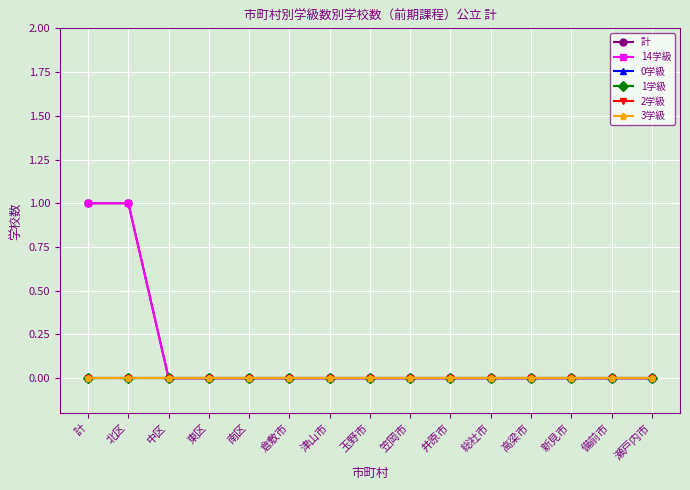

How many lines are shown in the chart?

6